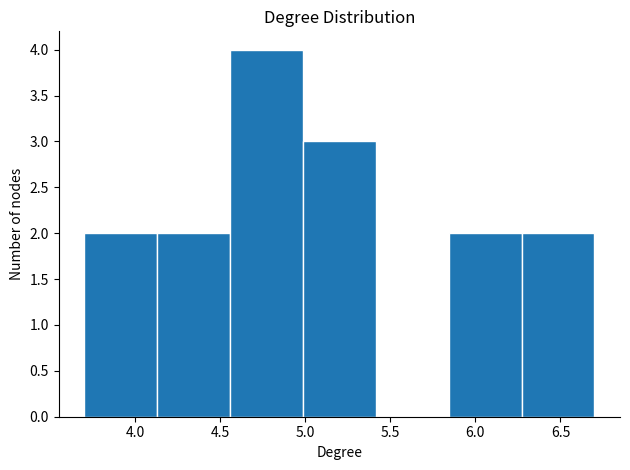

How tall is the bar that spans 5.00 to 5.40 on the x-axis? Neither the bar edges nor the heights are printed on the chart, so give them approximately, as read against the axes.

3